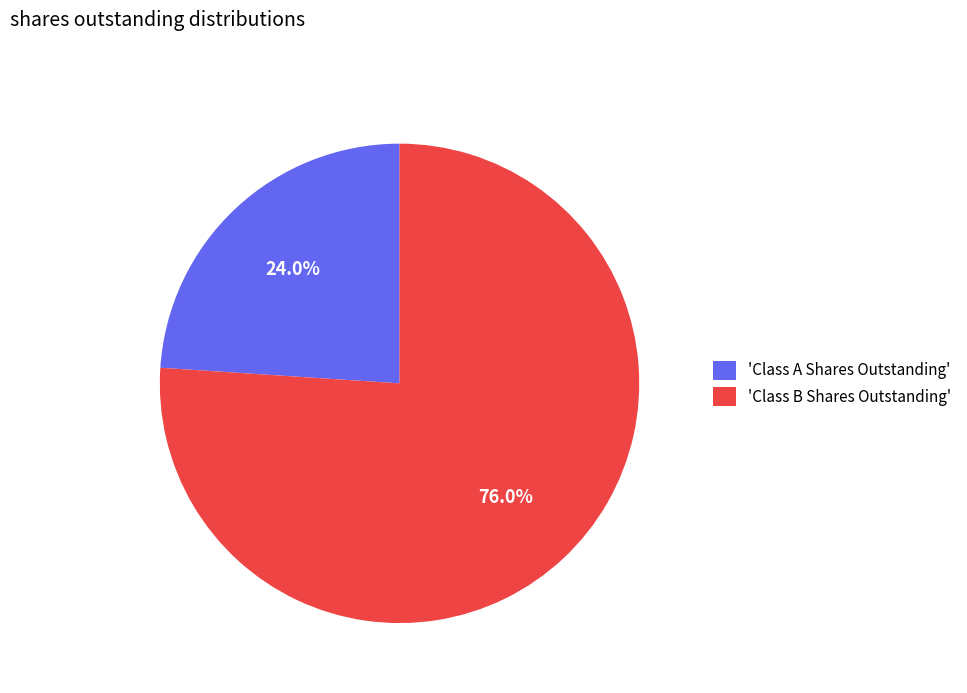

Rank the categories by value from lowest to highest.

'Class A Shares Outstanding', 'Class B Shares Outstanding'